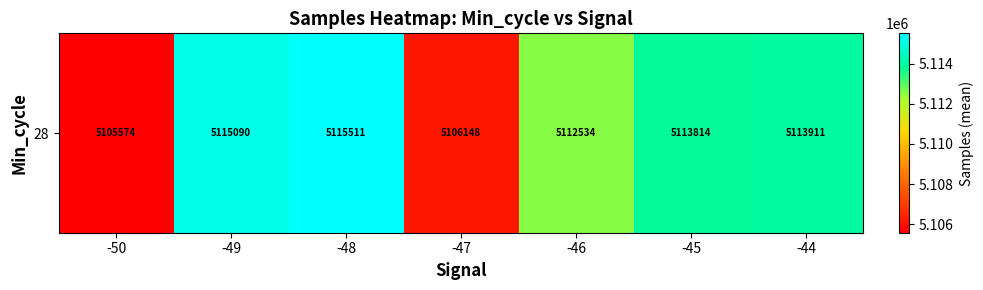

Rank the categories by value from highest to lowest.

-48, -49, -44, -45, -46, -47, -50